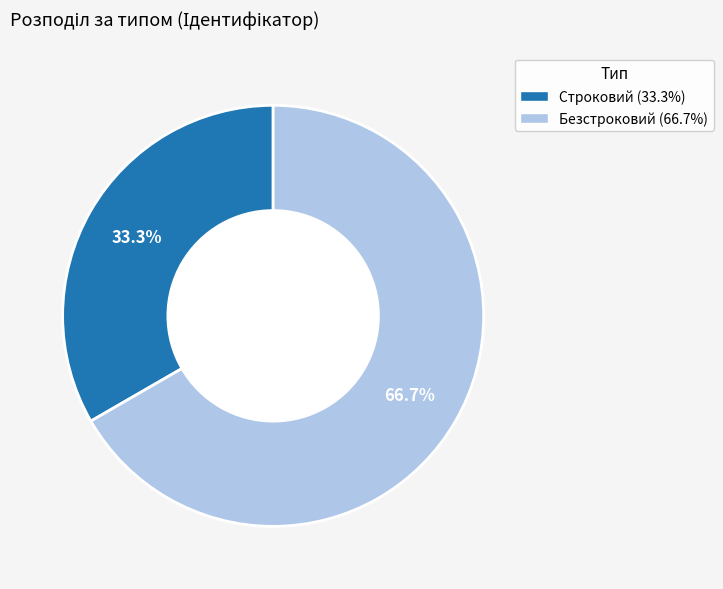

Count the number of slices in the pie.

2